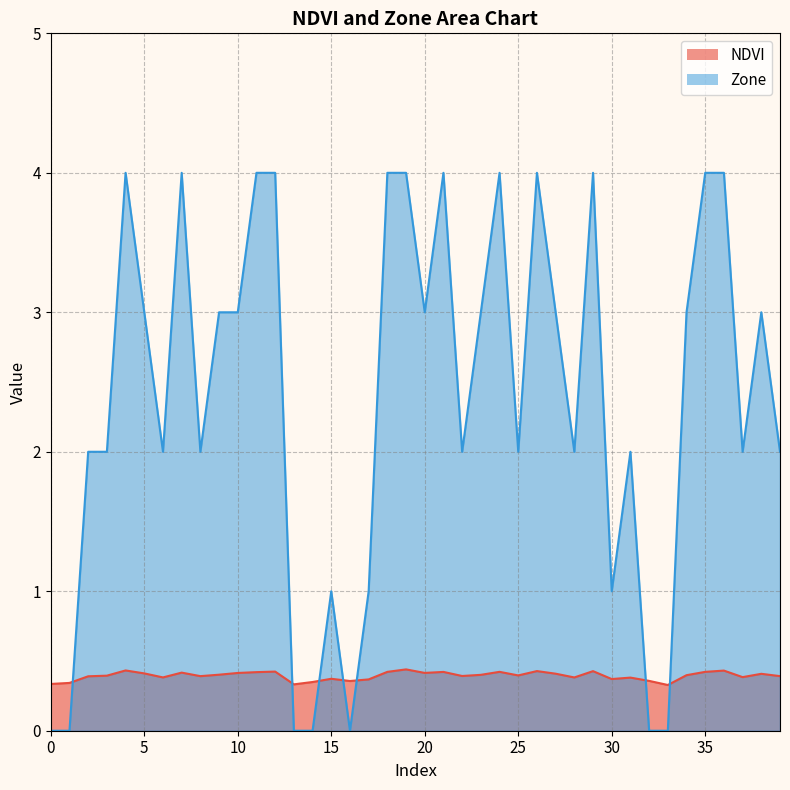

How many intersections are there between Zone and NDVI?

7